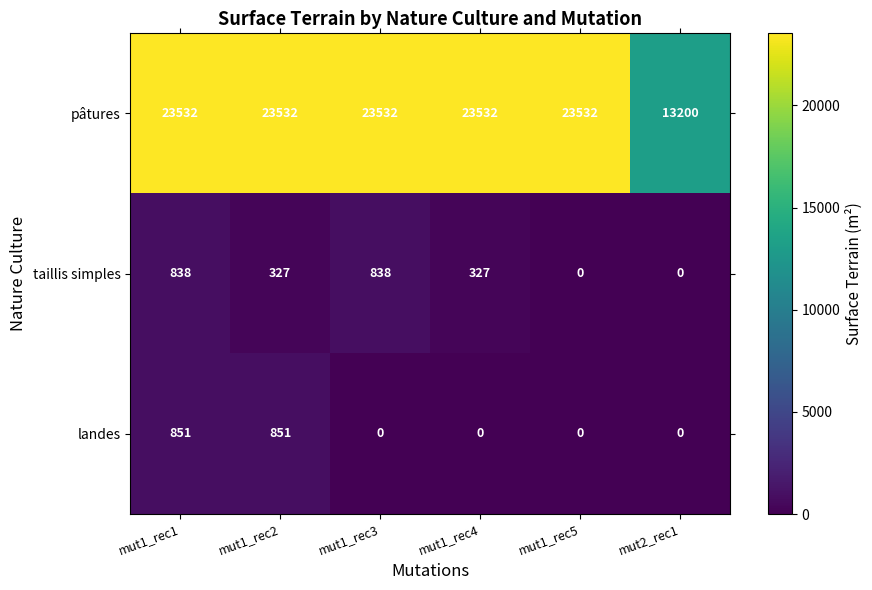

The landes series shows 0 at mut2_rec1. True or false?

True